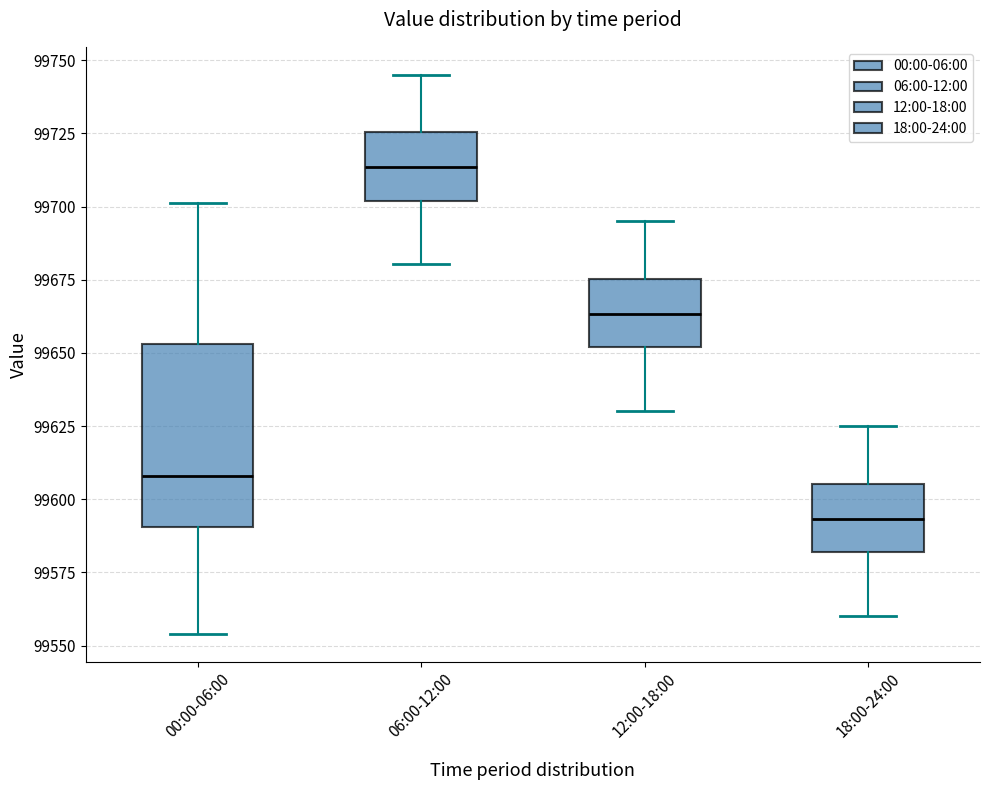

Reading left to right, transcribe this box plot: for each box, give where its median line is, the range the box spans, and where its two whiskers end, as read against the y-axis. The values are not printed on the chart, so give them approximately, as read against the axis.

00:00-06:00: median 99610, box 99590 to 99655, whiskers 99555 to 99700
06:00-12:00: median 99715, box 99700 to 99725, whiskers 99680 to 99745
12:00-18:00: median 99665, box 99650 to 99675, whiskers 99630 to 99695
18:00-24:00: median 99595, box 99580 to 99605, whiskers 99560 to 99625